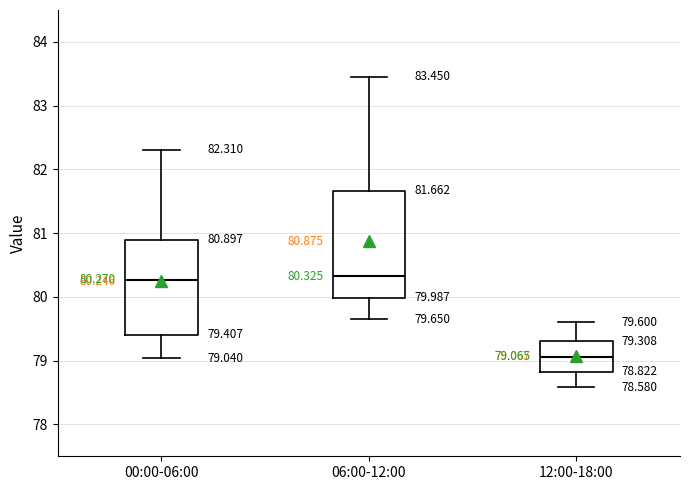

Which box has the lowest median line?

12:00-18:00